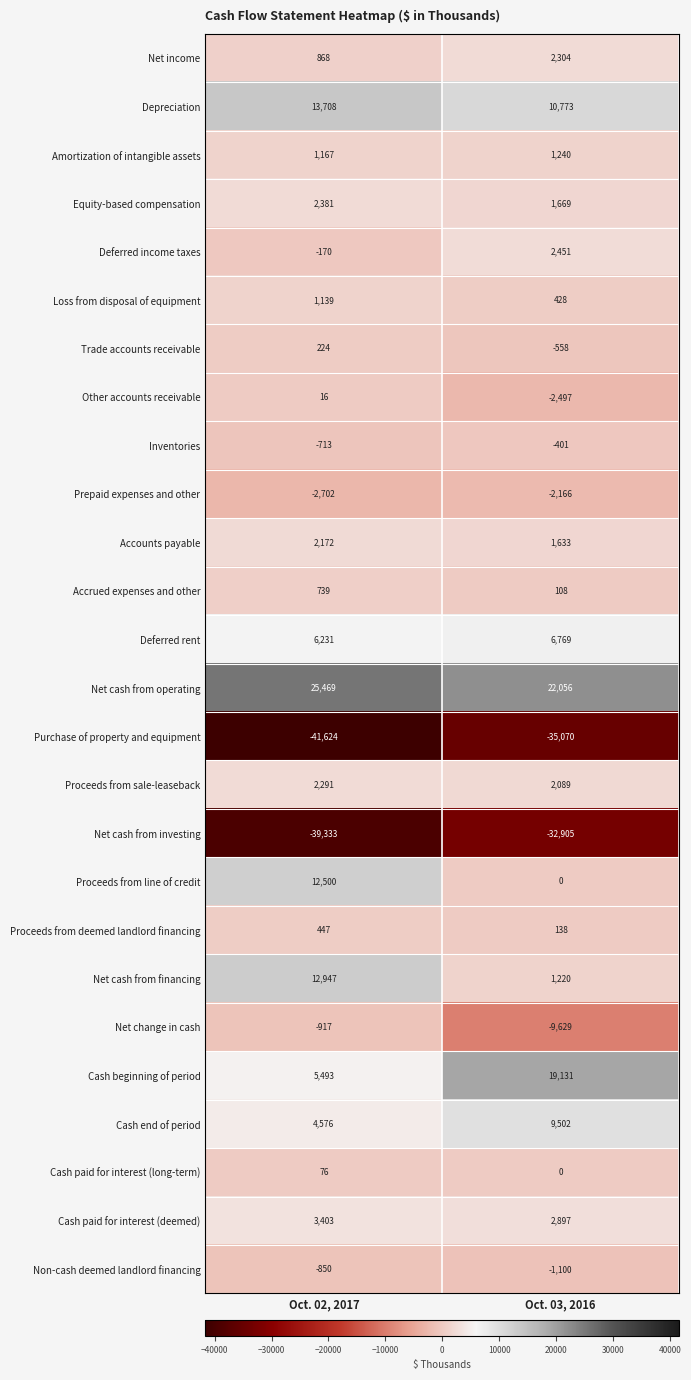

What is the average value of the Proceeds from line of credit series?

6250